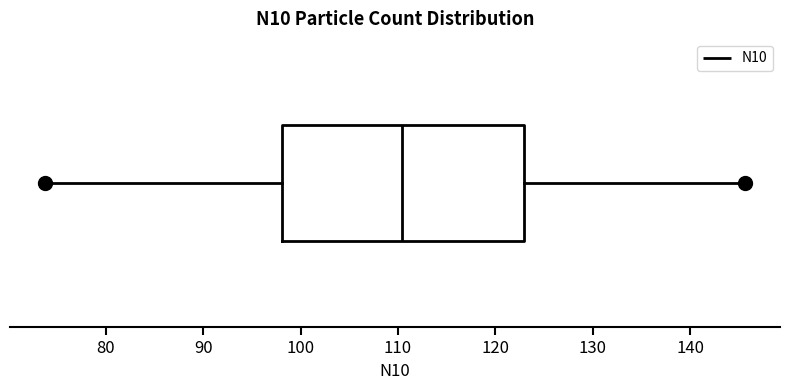

Transcribe this box plot: give where the median line is, the range the box spans, and where the two whiskers end, as read against the x-axis. The values are not printed on the chart, so give them approximately, as read against the axis.

median 110, box 98 to 123, whiskers 74 to 146